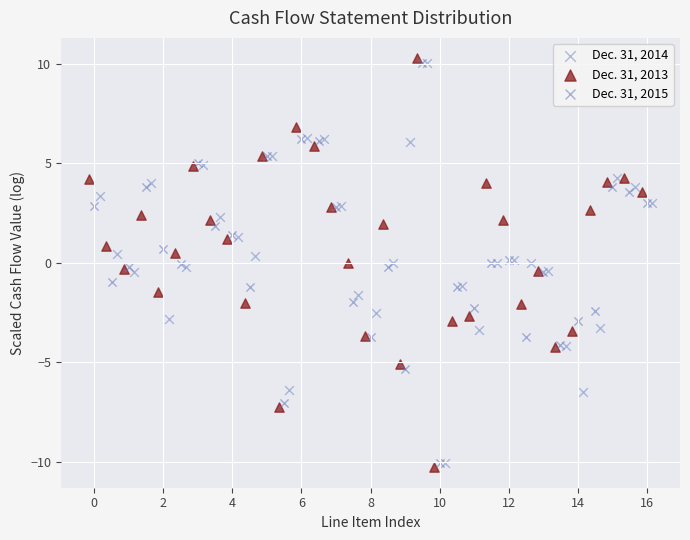

What are all the series names shown in the legend?

Dec. 31, 2014, Dec. 31, 2013, Dec. 31, 2015